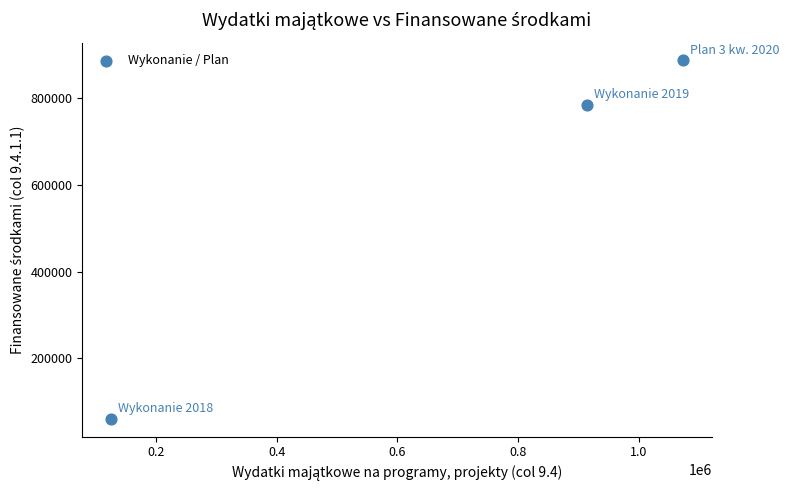

What is the average Y value?

577831.7